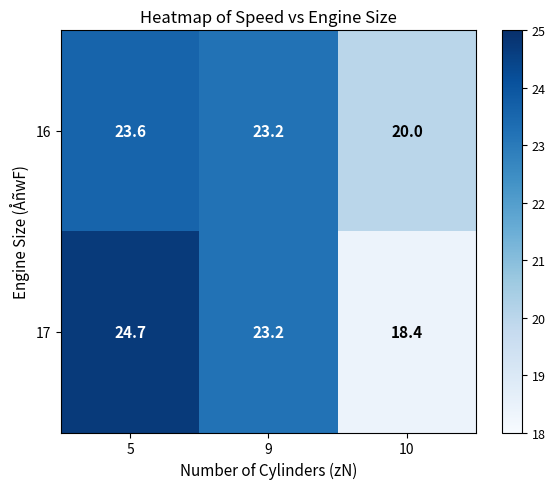

True or false: 16 has a value of 20.0 at 10.

True